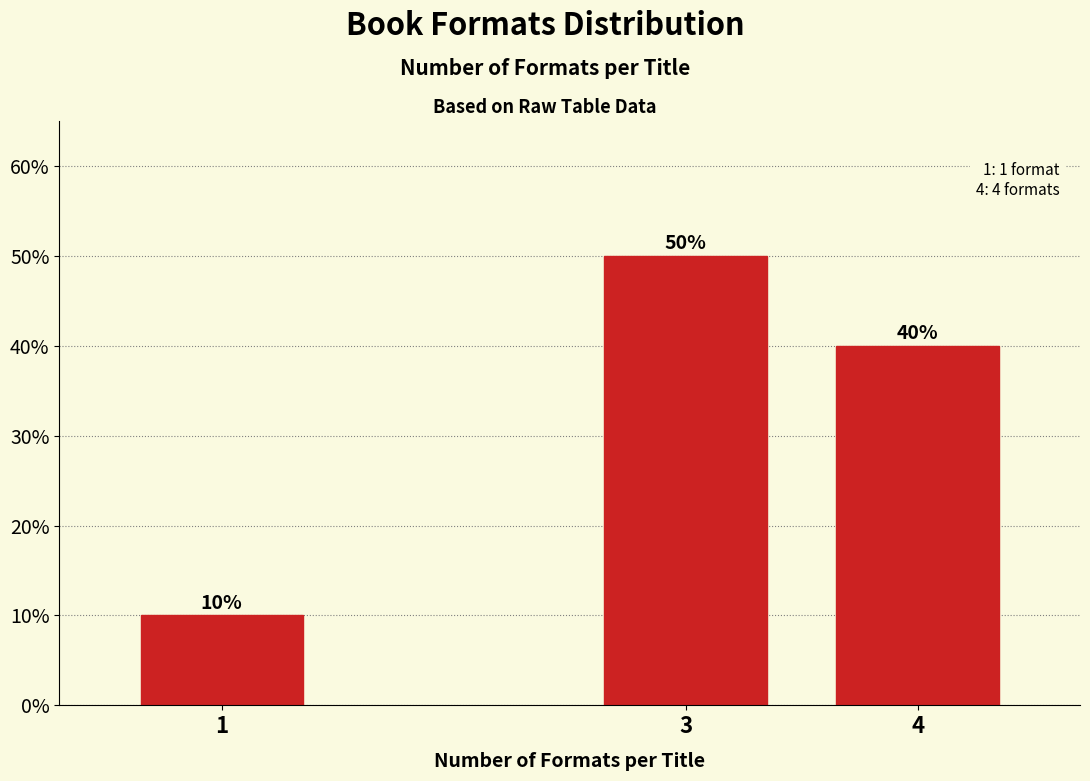

Reading left to right, list all the values displayed in this chart.

10	50	40